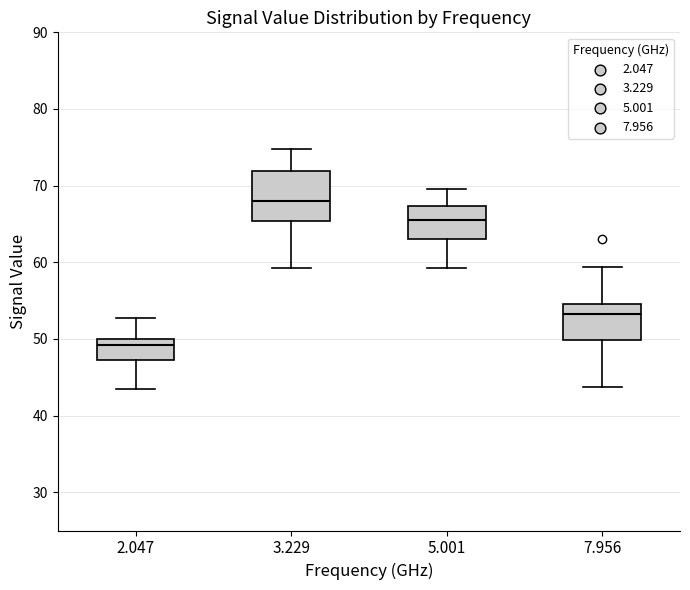

Reading left to right, transcribe this box plot: for each box, give where its median line is, the range the box spans, and where its two whiskers end, as read against the y-axis. The values are not printed on the chart, so give them approximately, as read against the axis.

2.047: median 49, box 47 to 50, whiskers 44 to 53
3.229: median 68, box 65 to 72, whiskers 59 to 75
5.001: median 66, box 63 to 67, whiskers 59 to 70
7.956: median 53, box 50 to 55, whiskers 44 to 59